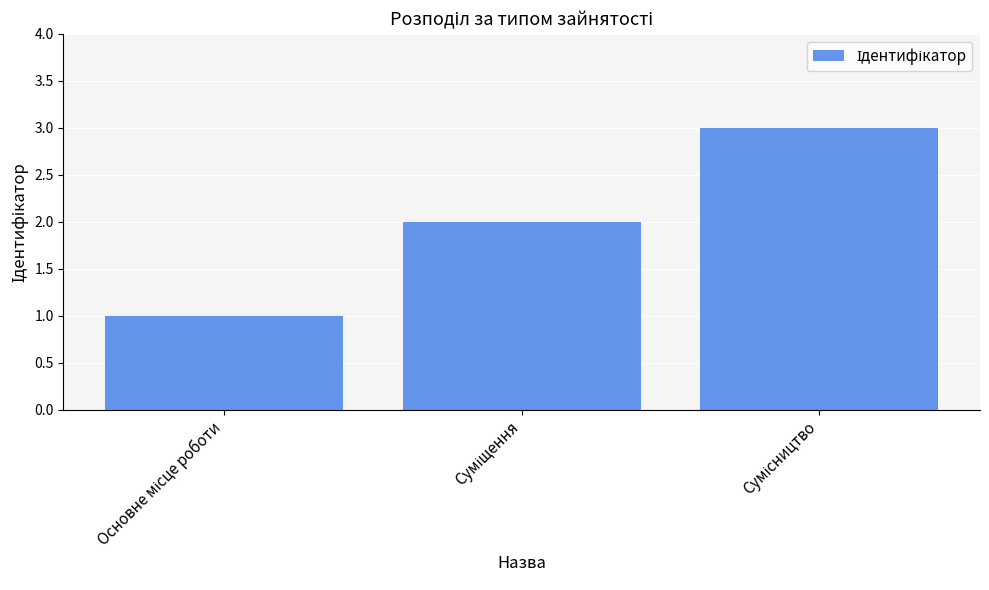

Reading left to right, transcribe all the data shown in this chart.

1	2	3